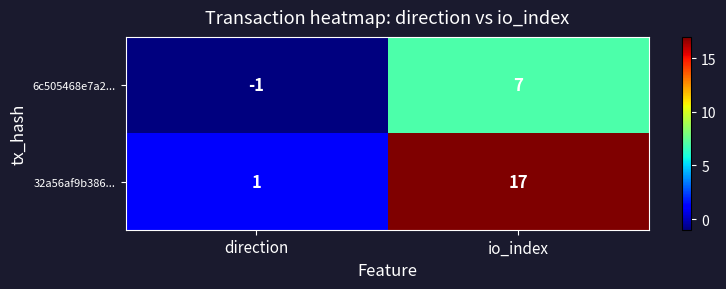

Rank the series by their average value, from lowest to highest.

6c505468e7a2..., 32a56af9b386...